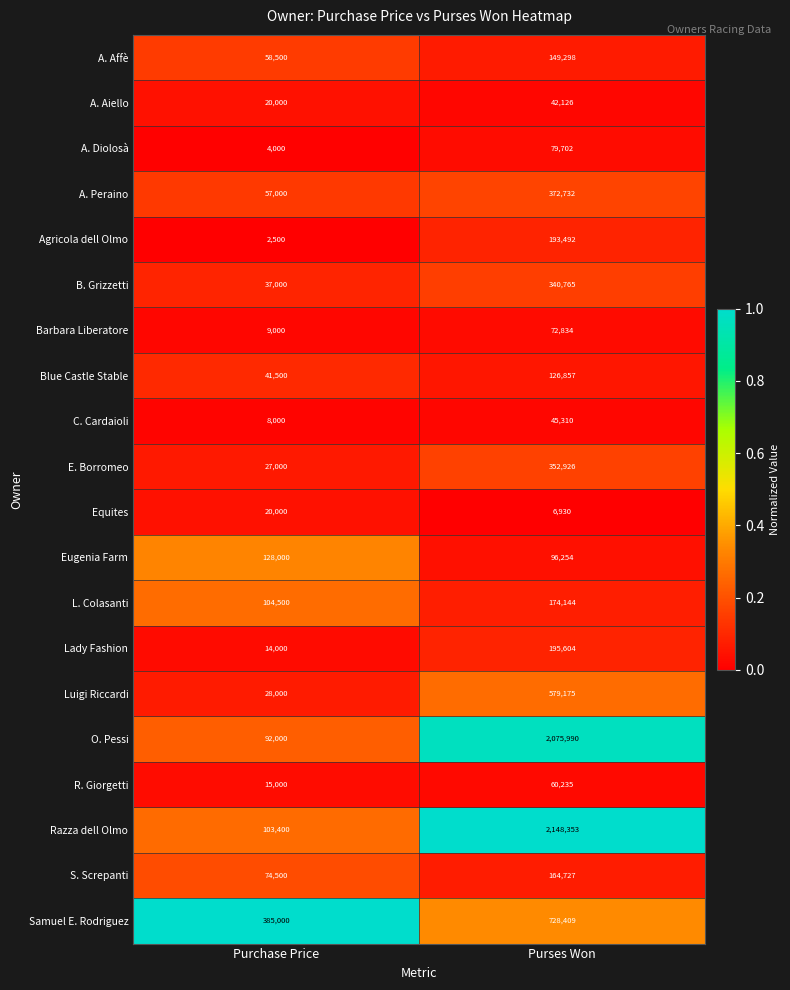

Which series has the largest range (max minus min)?

Razza dell Olmo